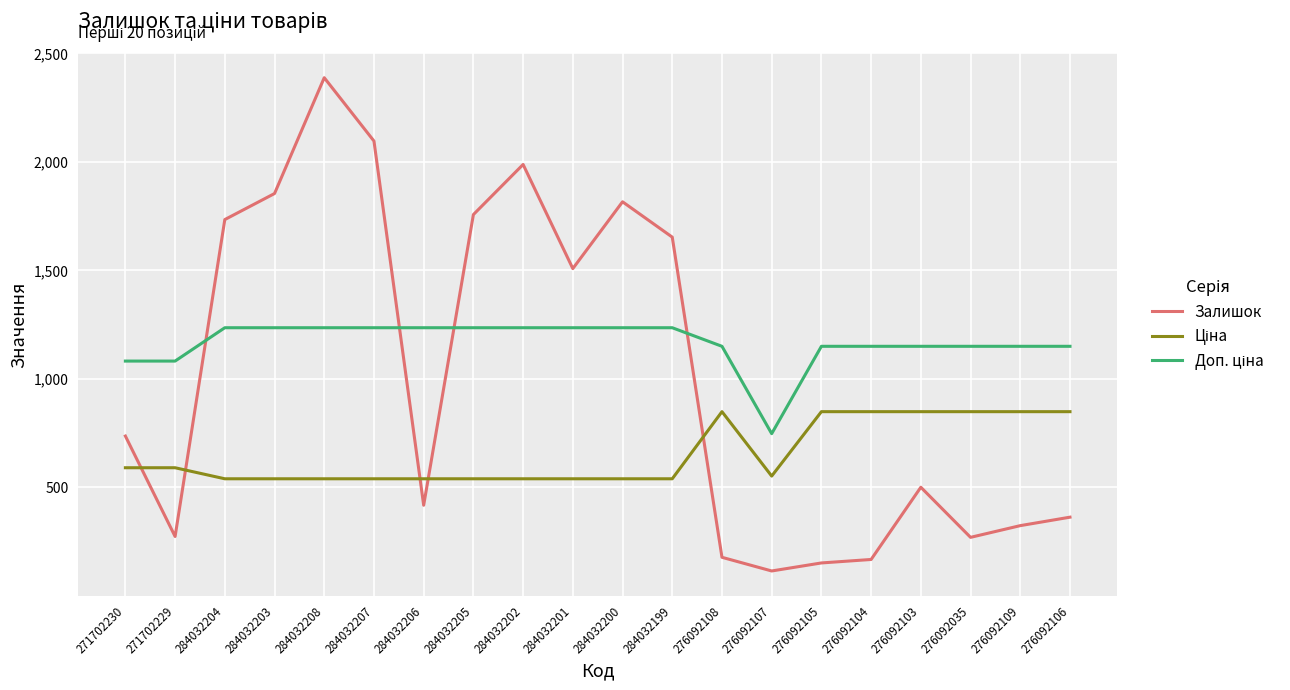

What is the difference between the highest and lowest values at 276092103?

649.7